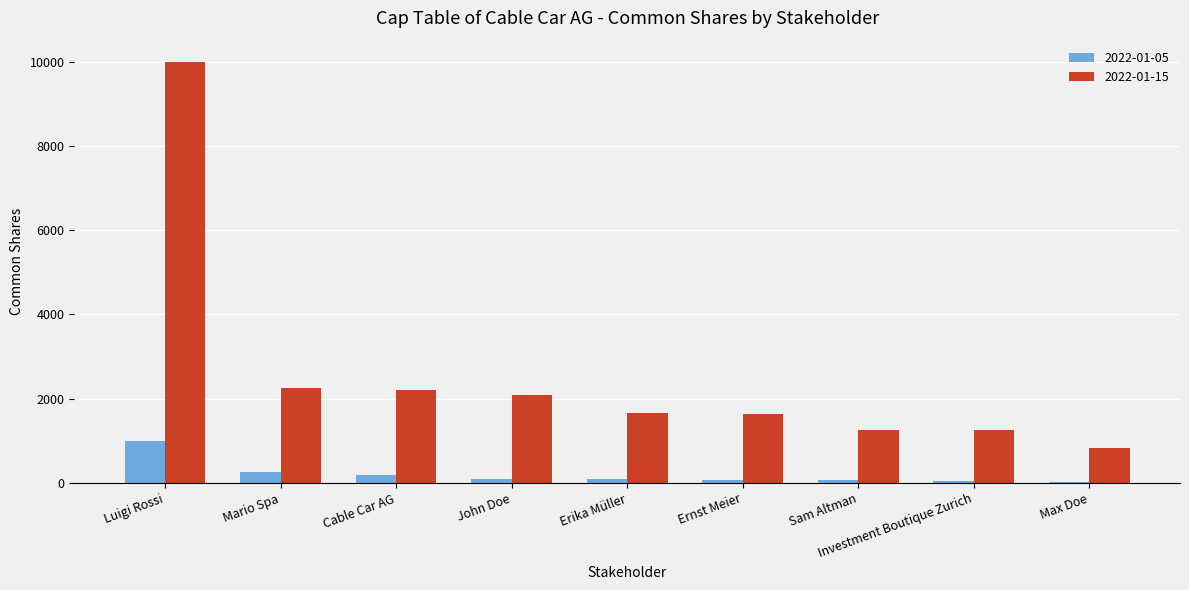

Is the value of 2022-01-15 at Cable Car AG greater than the value of 2022-01-05 at Mario Spa?

Yes